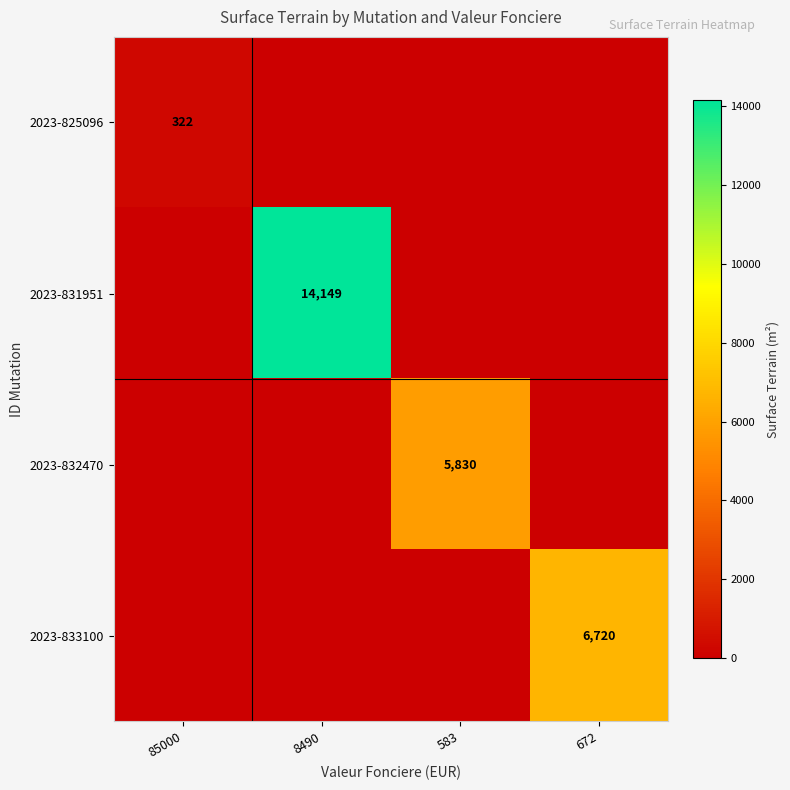

True or false: 2023-831951 has a value of 14149 at 8490.

True